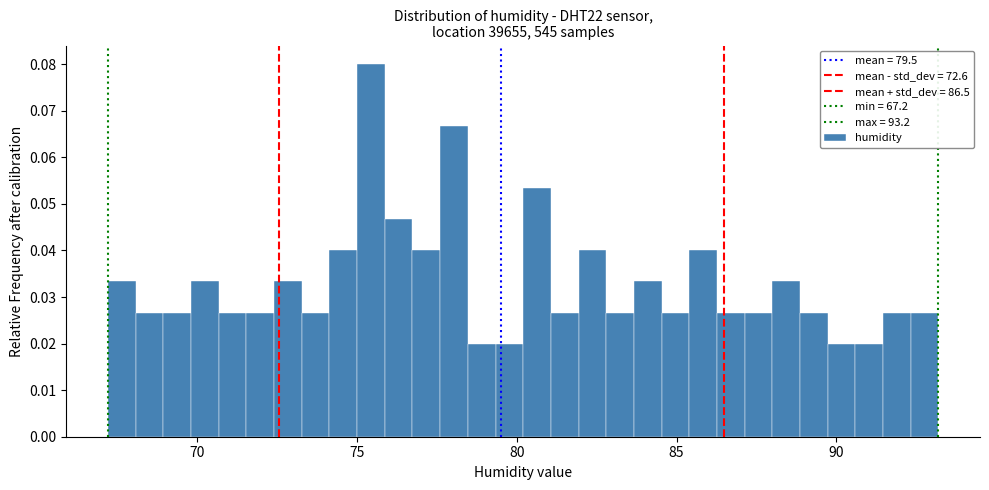

Around what value on the x-axis is the tallest bar? Give the approximate position of its centre, as read against the axis.

75.5